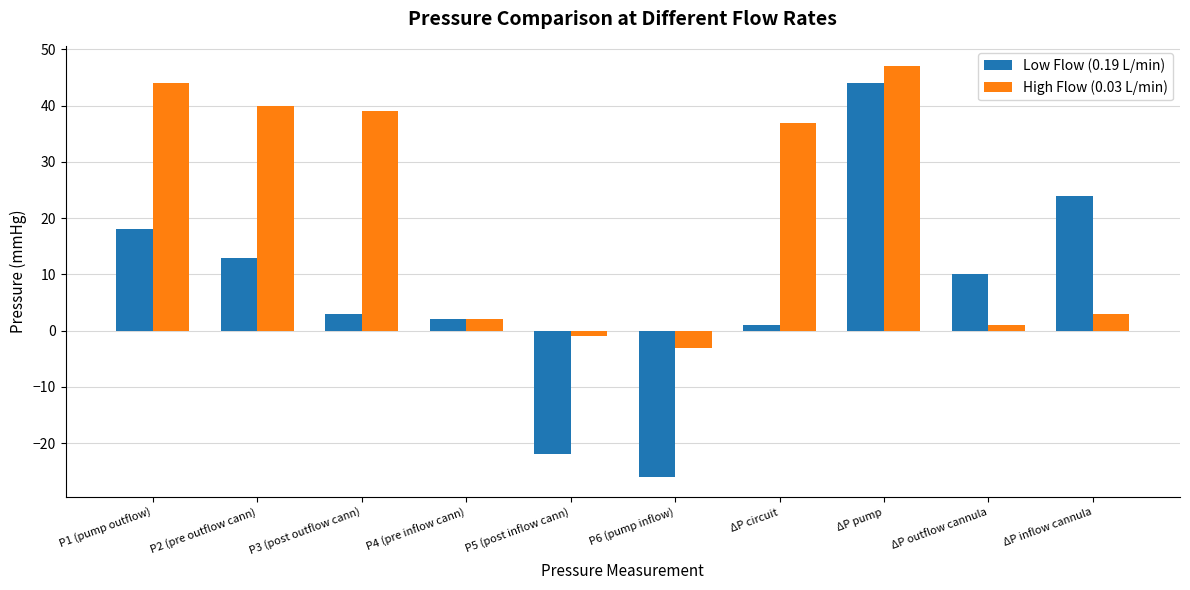

The Low Flow (0.19 L/min) series shows -18 at P6 (pump inflow). True or false?

False